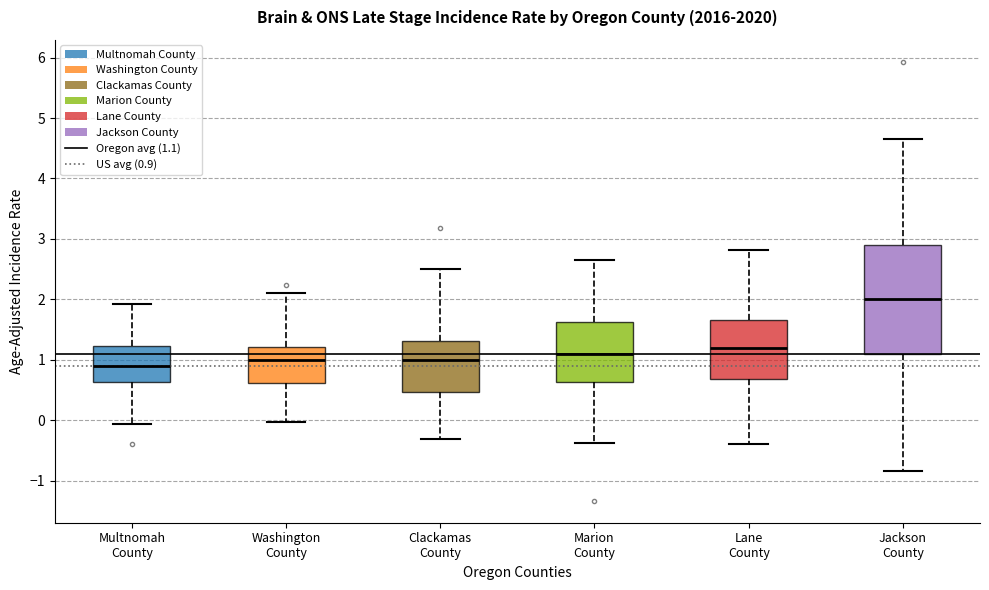

Where does the lower whisker of the box for Marion County end on the y-axis? The values are not printed on the chart, so give them approximately, as read against the axis.

-0.4